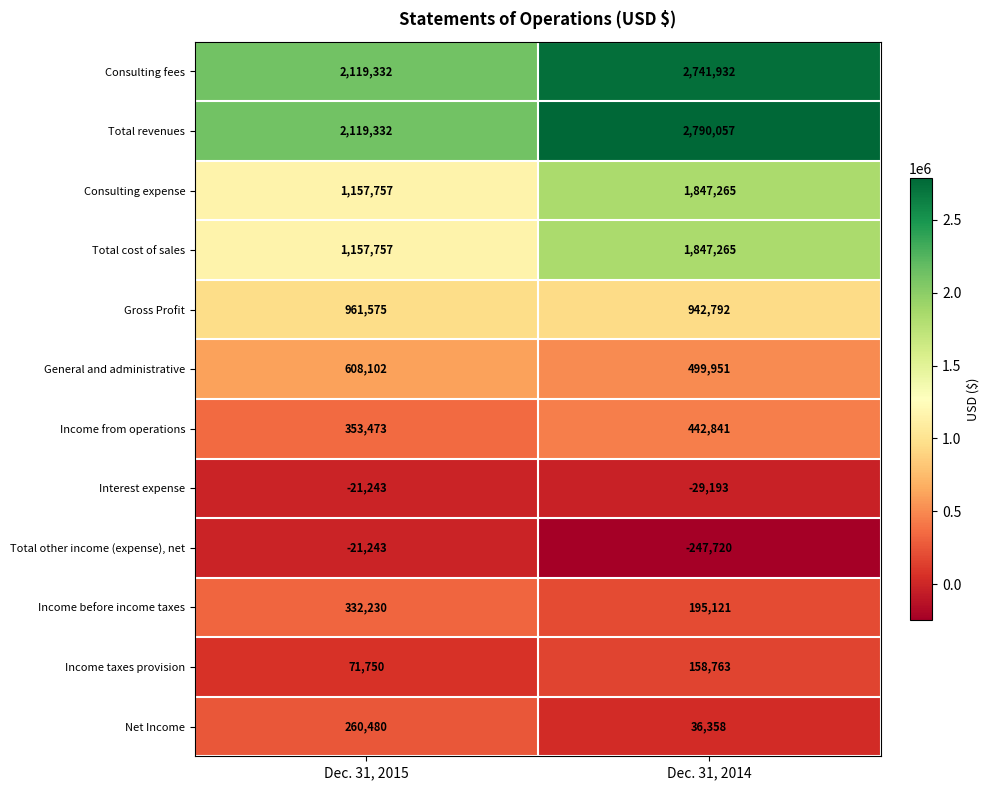

What is the greatest value displayed?

2790057